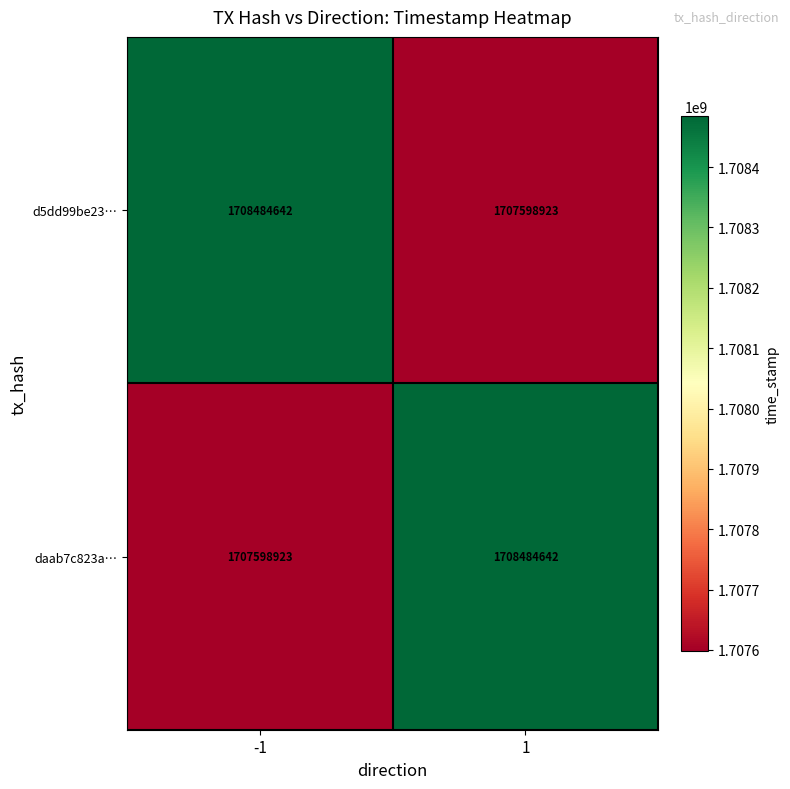

What is the difference between the maximum and minimum values in the d5dd99be23… series?

885719